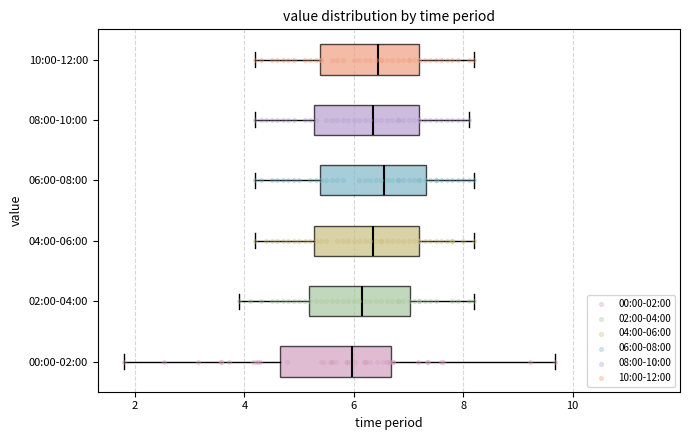

Reading bottom to top, transcribe this box plot: for each box, give where its median line is, the range the box spans, and where its two whiskers end, as read against the x-axis. The values are not printed on the chart, so give them approximately, as read against the axis.

00:00-02:00: median 6.0, box 4.6 to 6.6, whiskers 1.8 to 9.6
02:00-04:00: median 6.2, box 5.2 to 7.0, whiskers 4.0 to 8.2
04:00-06:00: median 6.4, box 5.2 to 7.2, whiskers 4.2 to 8.2
06:00-08:00: median 6.6, box 5.4 to 7.4, whiskers 4.2 to 8.2
08:00-10:00: median 6.4, box 5.2 to 7.2, whiskers 4.2 to 8.2
10:00-12:00: median 6.4, box 5.4 to 7.2, whiskers 4.2 to 8.2